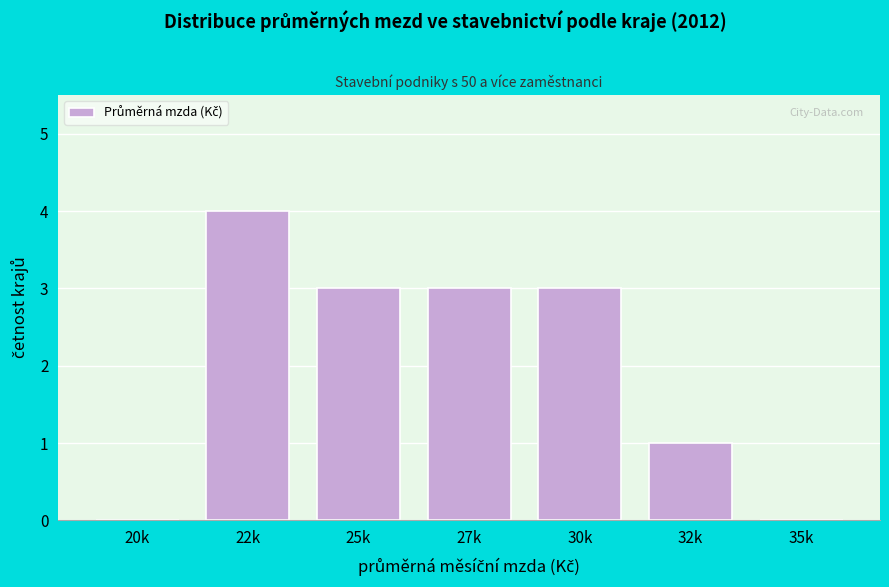

Reading left to right, list all the values displayed in this chart.

20k=0	22k=4	25k=3	27k=3	30k=3	32k=1	35k=0